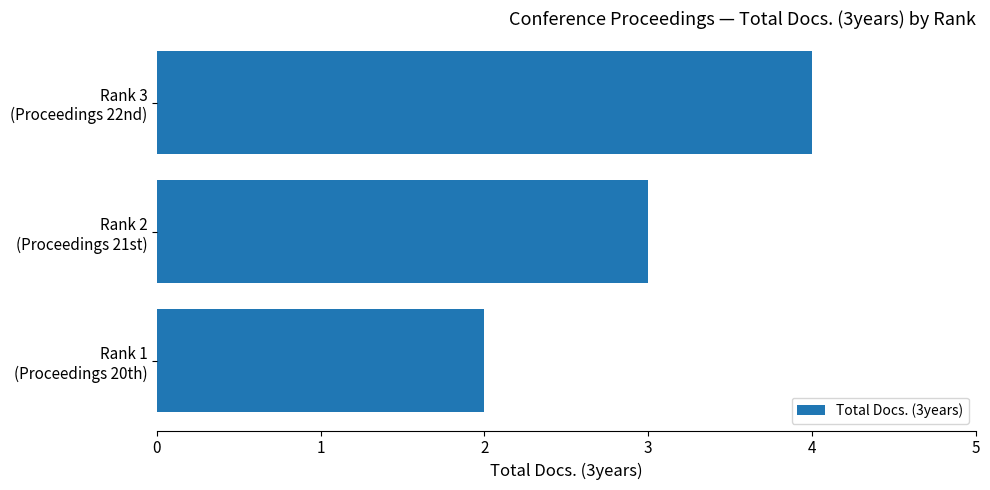

Reading bottom to top, extract all data points from this chart.

2	3	4